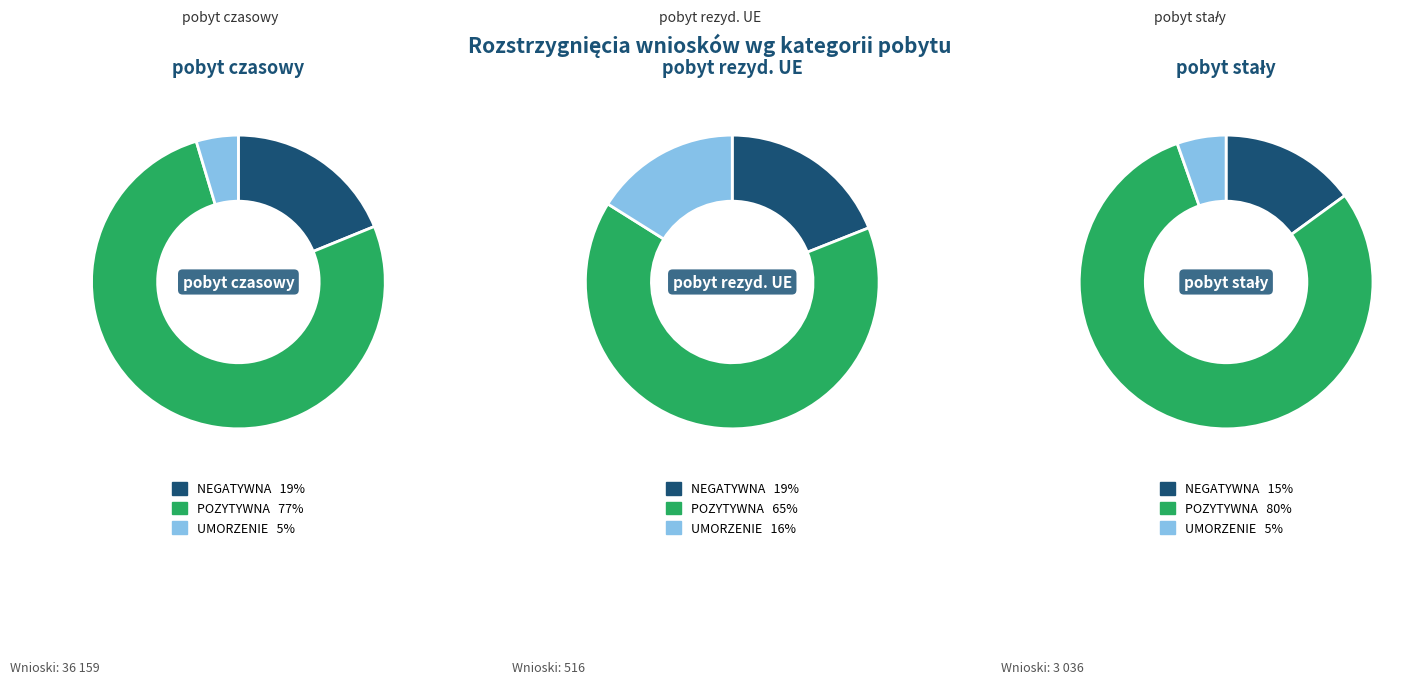

Do NEGATYWNA and UMORZENIE together represent more than half of the pie?

No